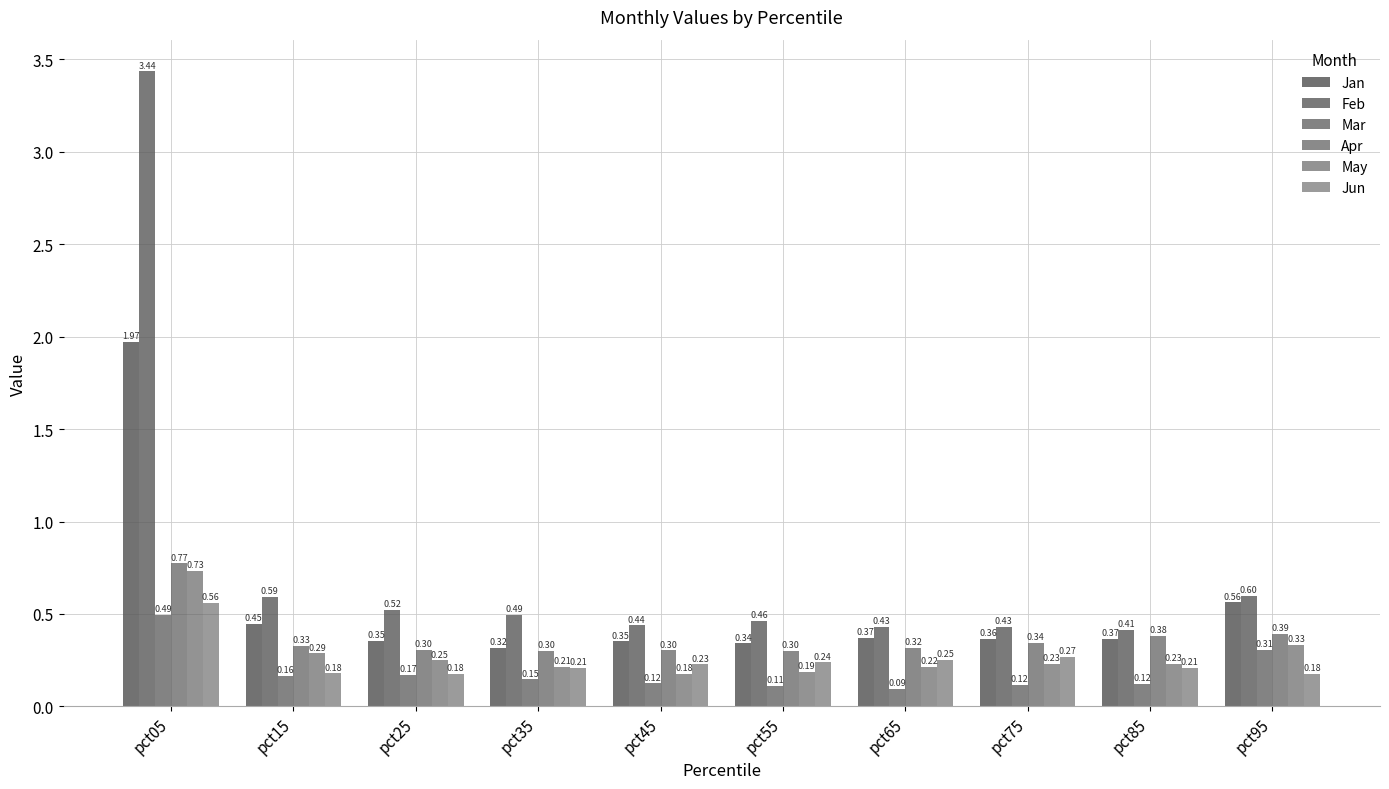

At which category is the sum across all series the highest?

pct05